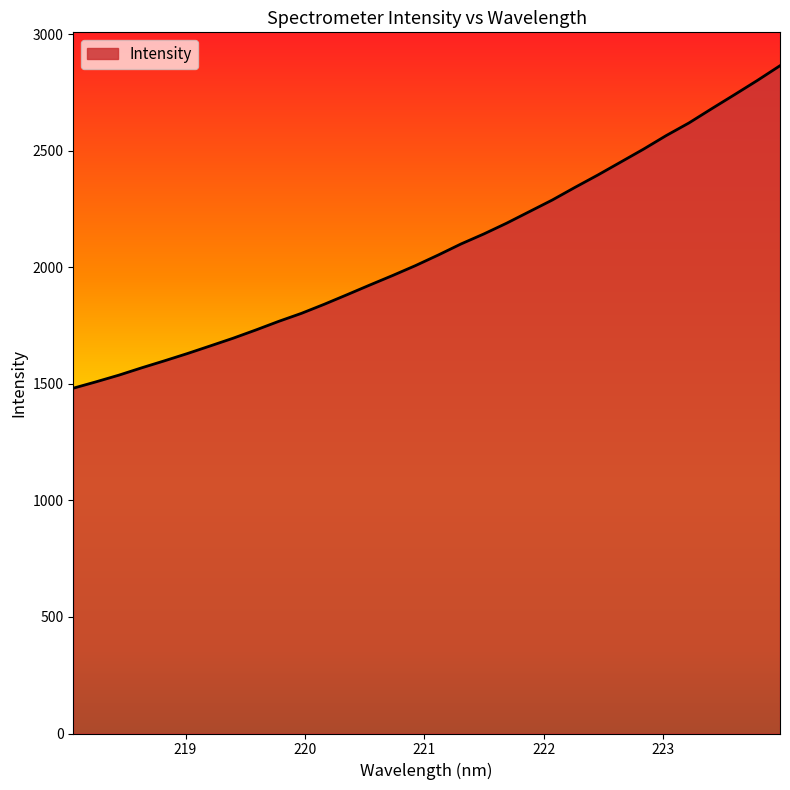

How many lines are shown in the chart?

1